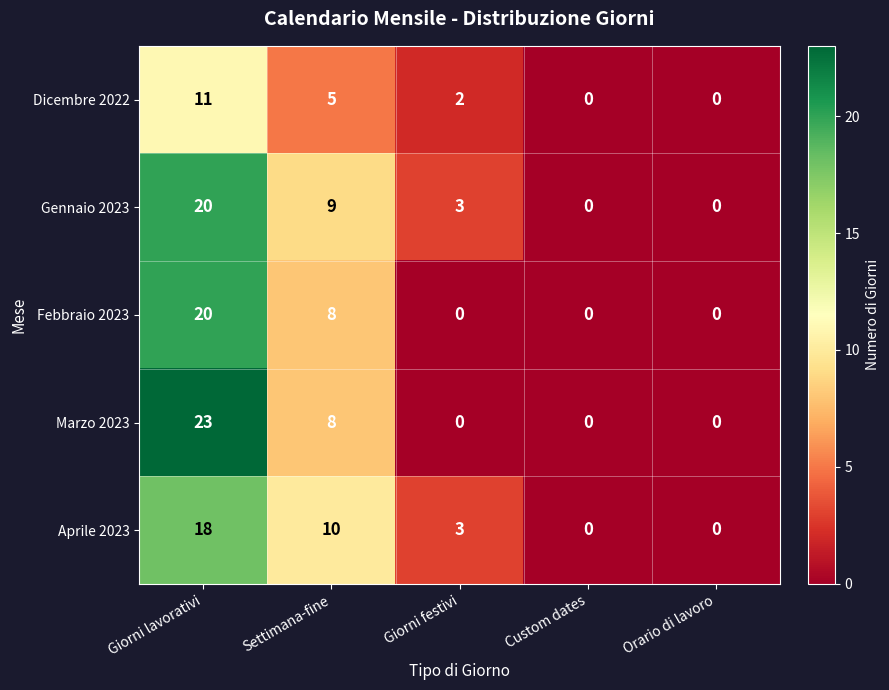

The Febbraio 2023 series shows 11 at Giorni lavorativi. True or false?

False